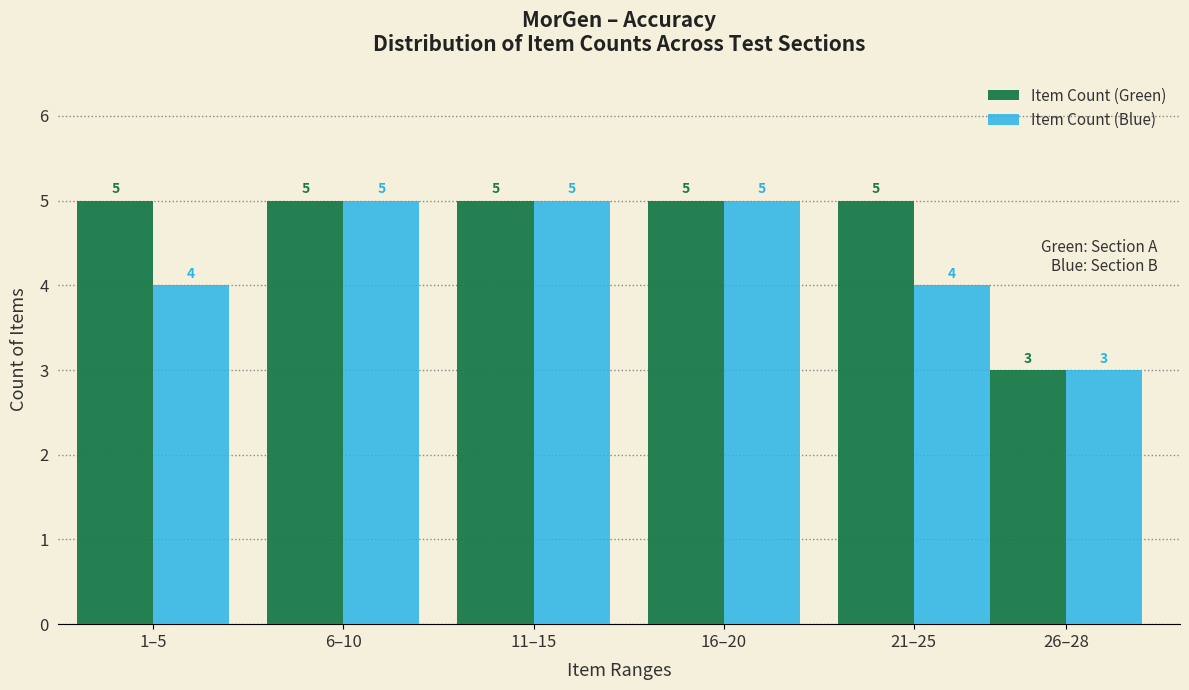

Reading right to left, transcribe all the data shown in this chart.

Item Count (Green): 26–28=3	21–25=5	16–20=5	11–15=5	6–10=5	1–5=5
Item Count (Blue): 26–28=3	21–25=4	16–20=5	11–15=5	6–10=5	1–5=4